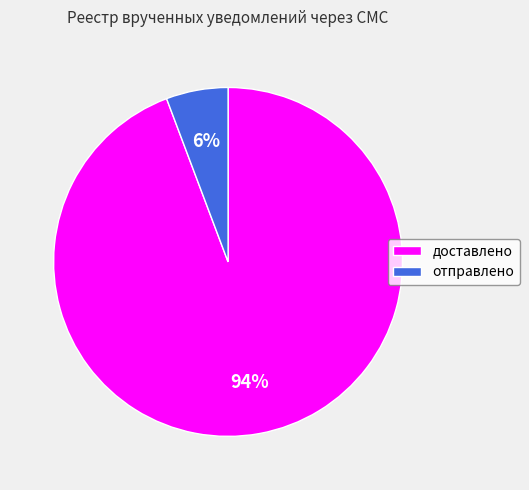

Which has a higher value, доставлено or отправлено?

доставлено